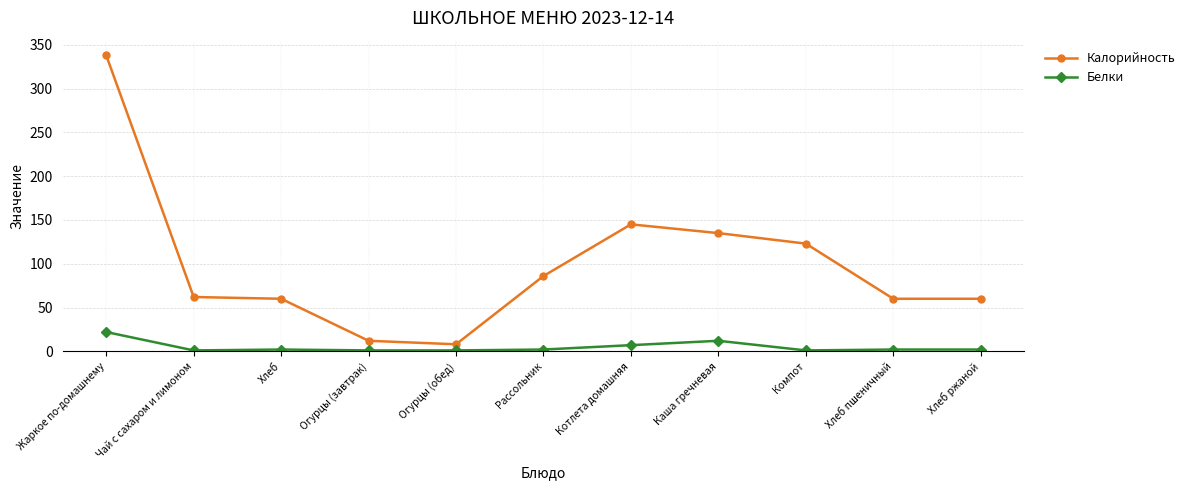

At Хлеб, list the series in order from largest to smallest.

Калорийность, Белки